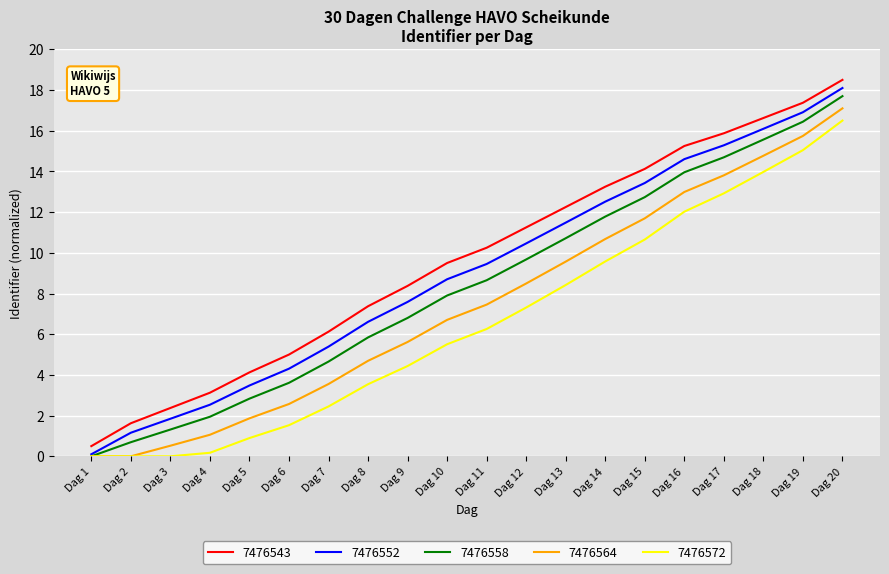

True or false: 7476572 and 7476543 cross at least once.

False